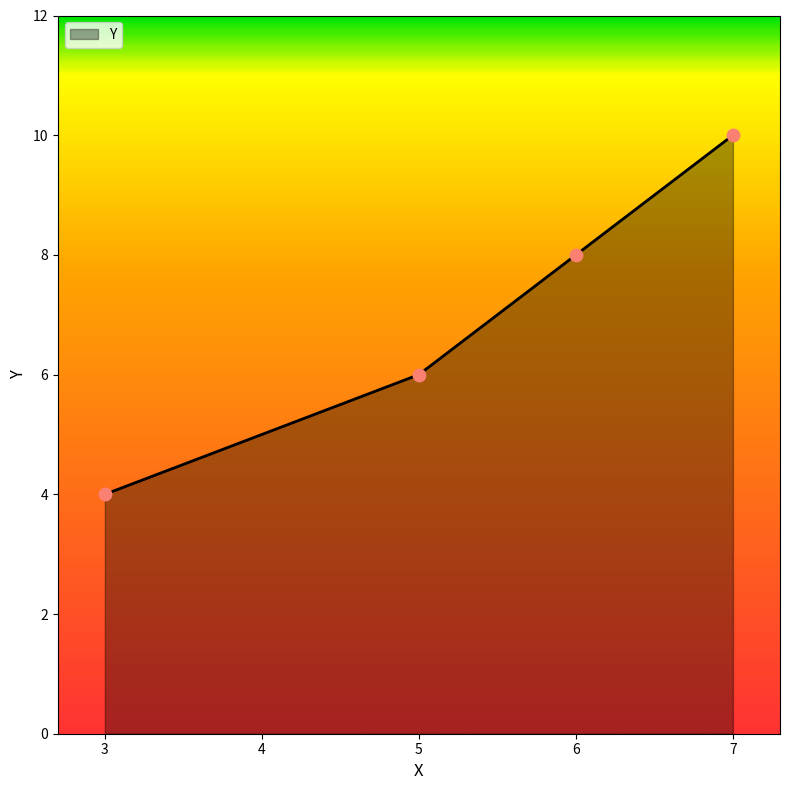

What is the change in value from 3 to 7?

+6